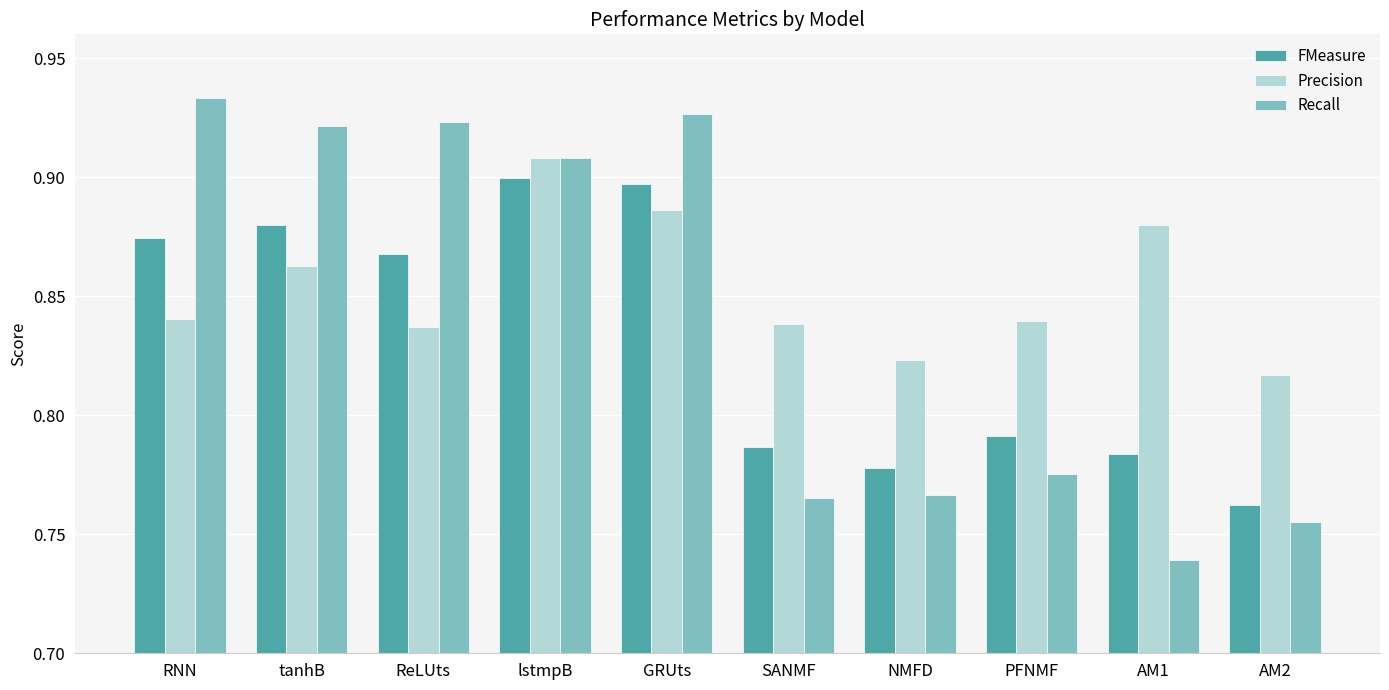

Is it true that Precision equals 0.4 at GRUts?

False